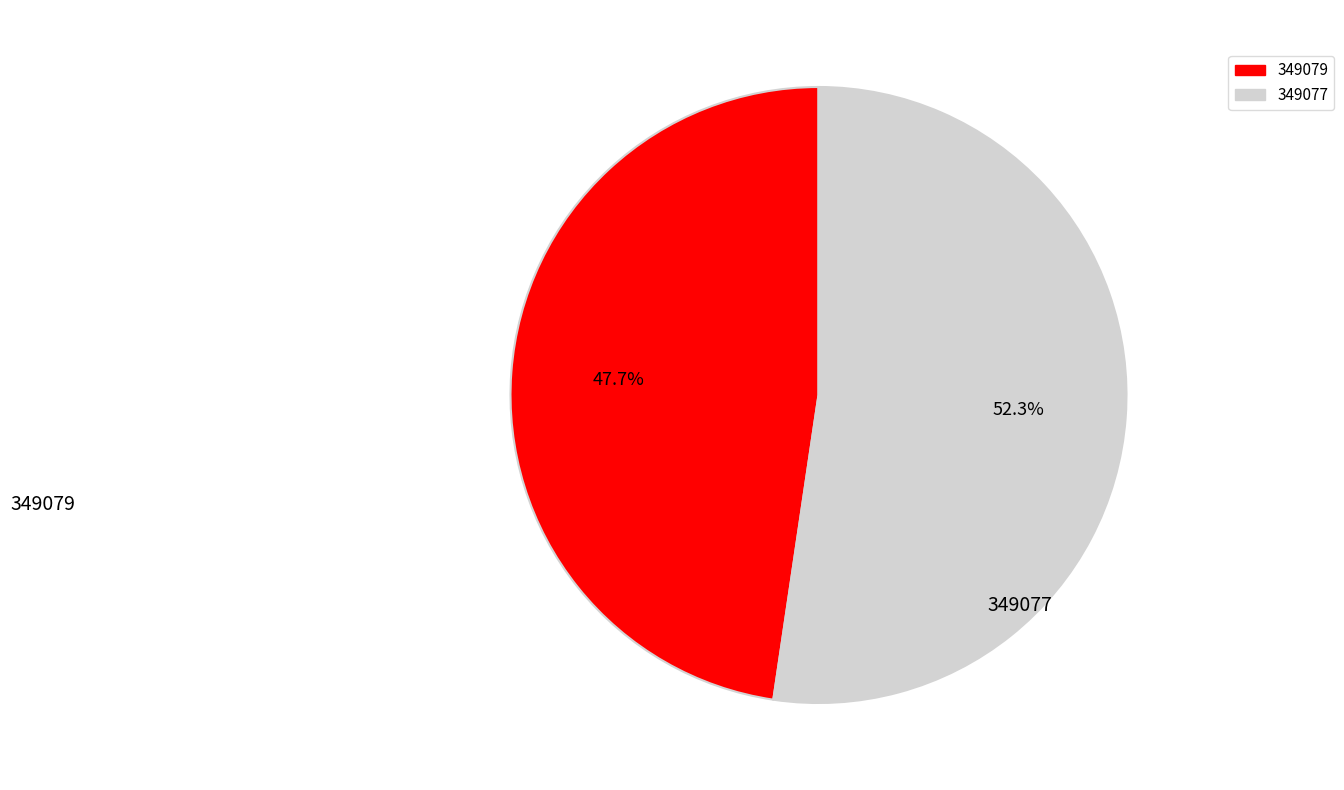

Rank the categories by value from lowest to highest.

349079, 349077